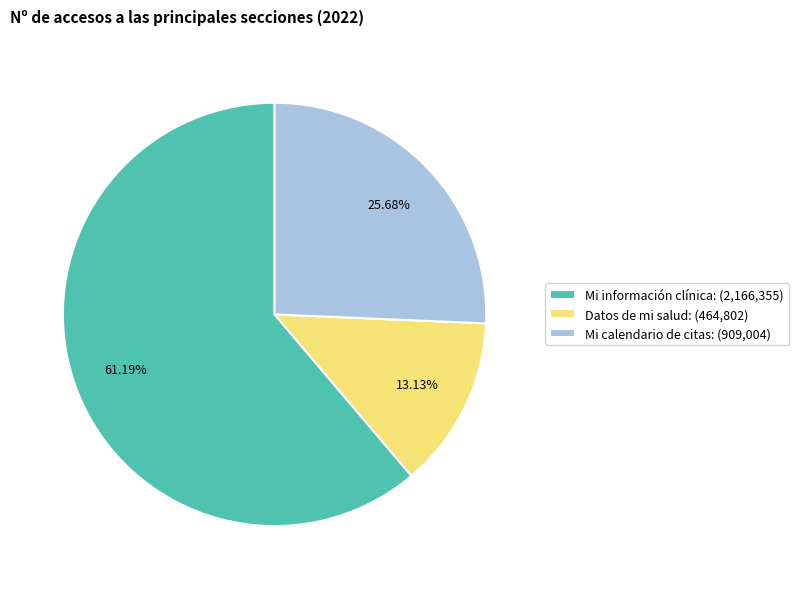

To the nearest percent, what is the average slice percentage?

33%